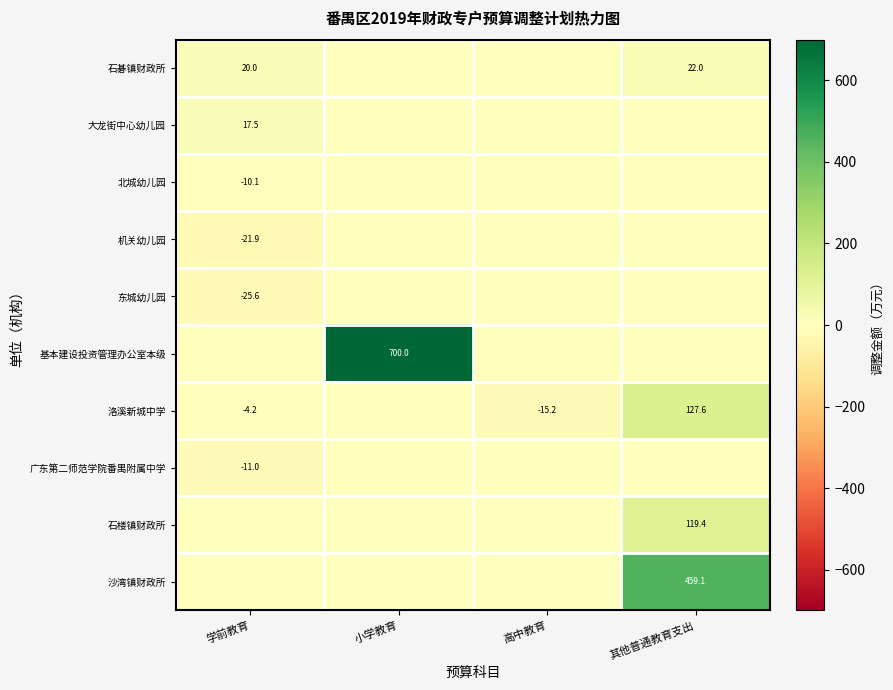

The value of 基本建设投资管理办公室本级 at 小学教育 is 941.7. True or false?

False